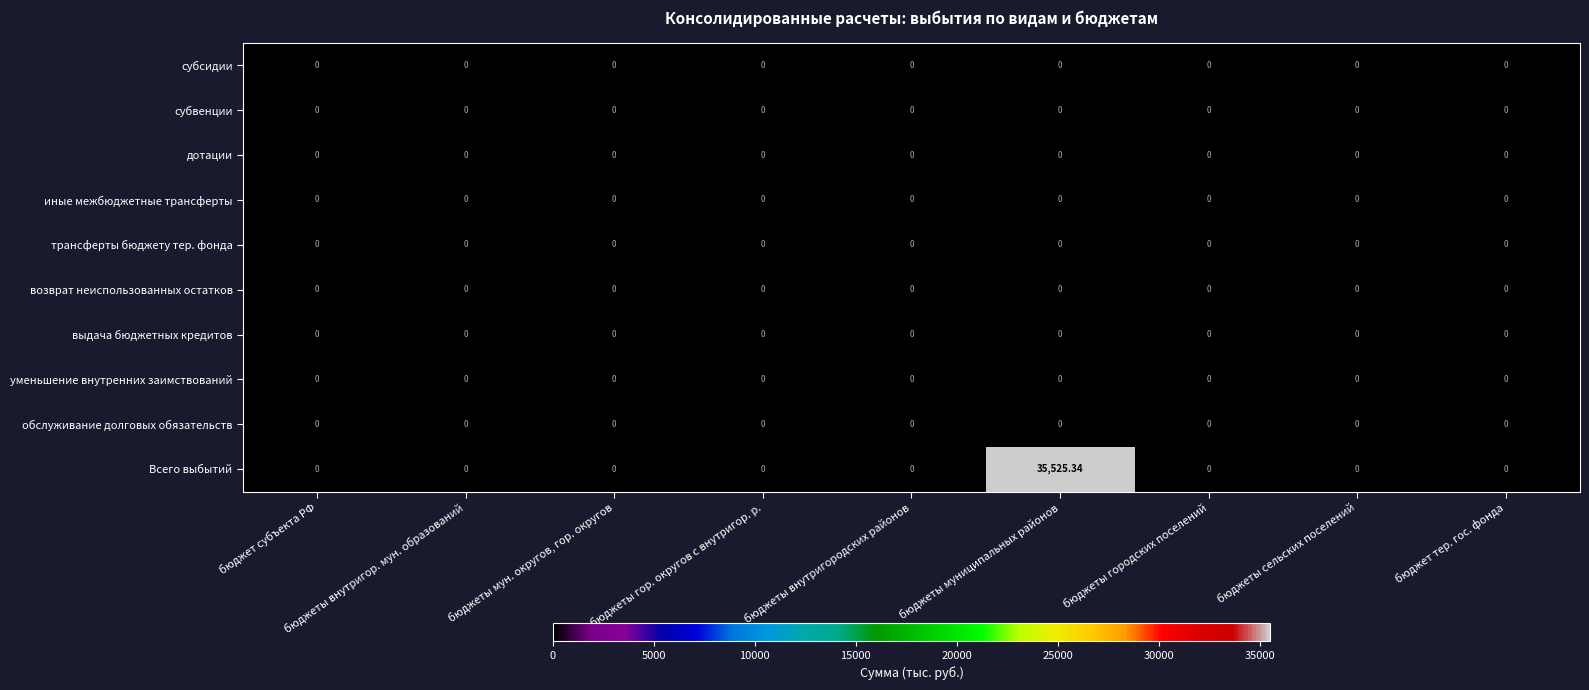

Count the number of categories in the chart.

9